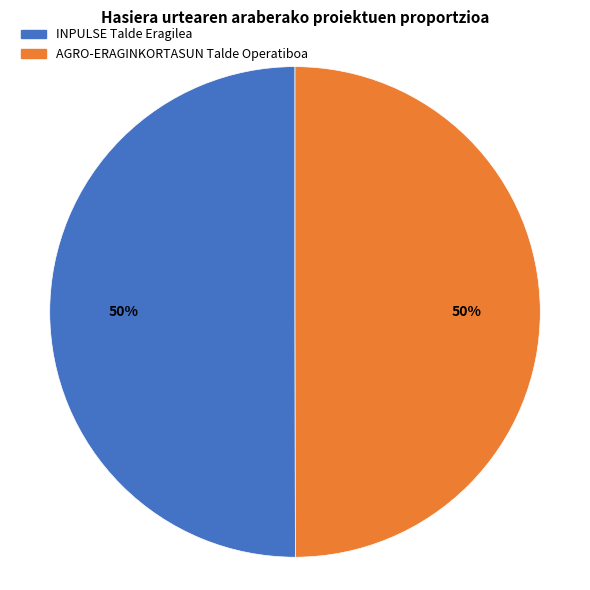

To the nearest percent, what portion does INPULSE Talde Eragilea represent?

50%